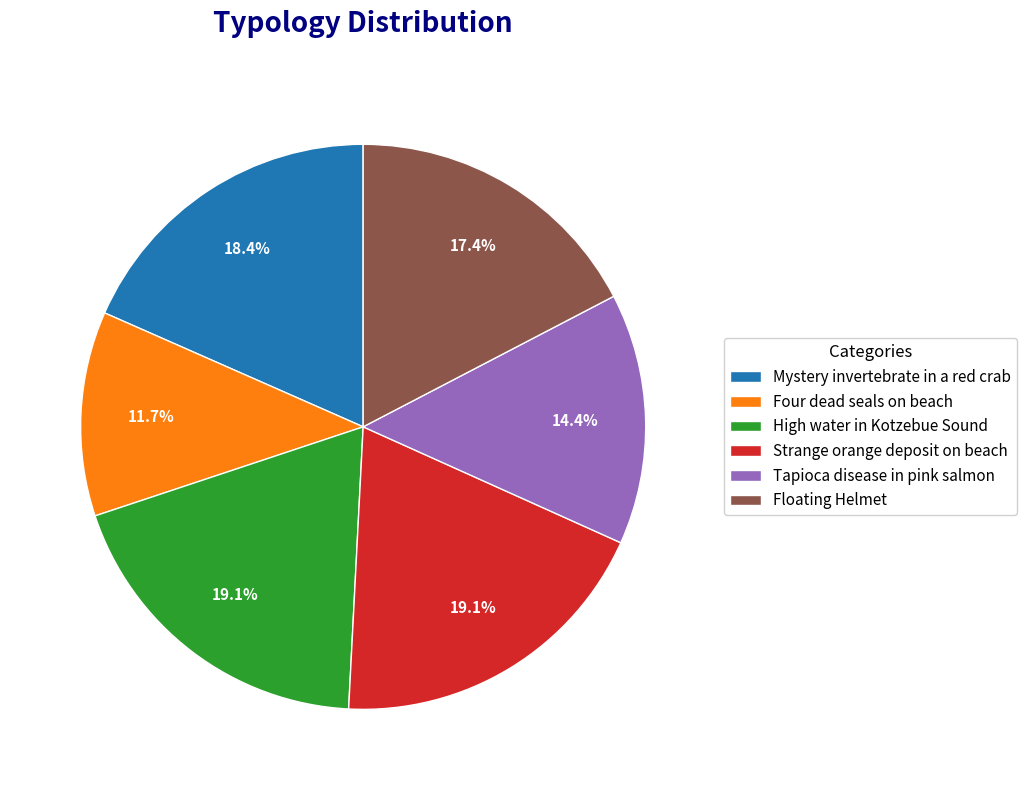

Between Four dead seals on beach and Tapioca disease in pink salmon, which is larger?

Tapioca disease in pink salmon